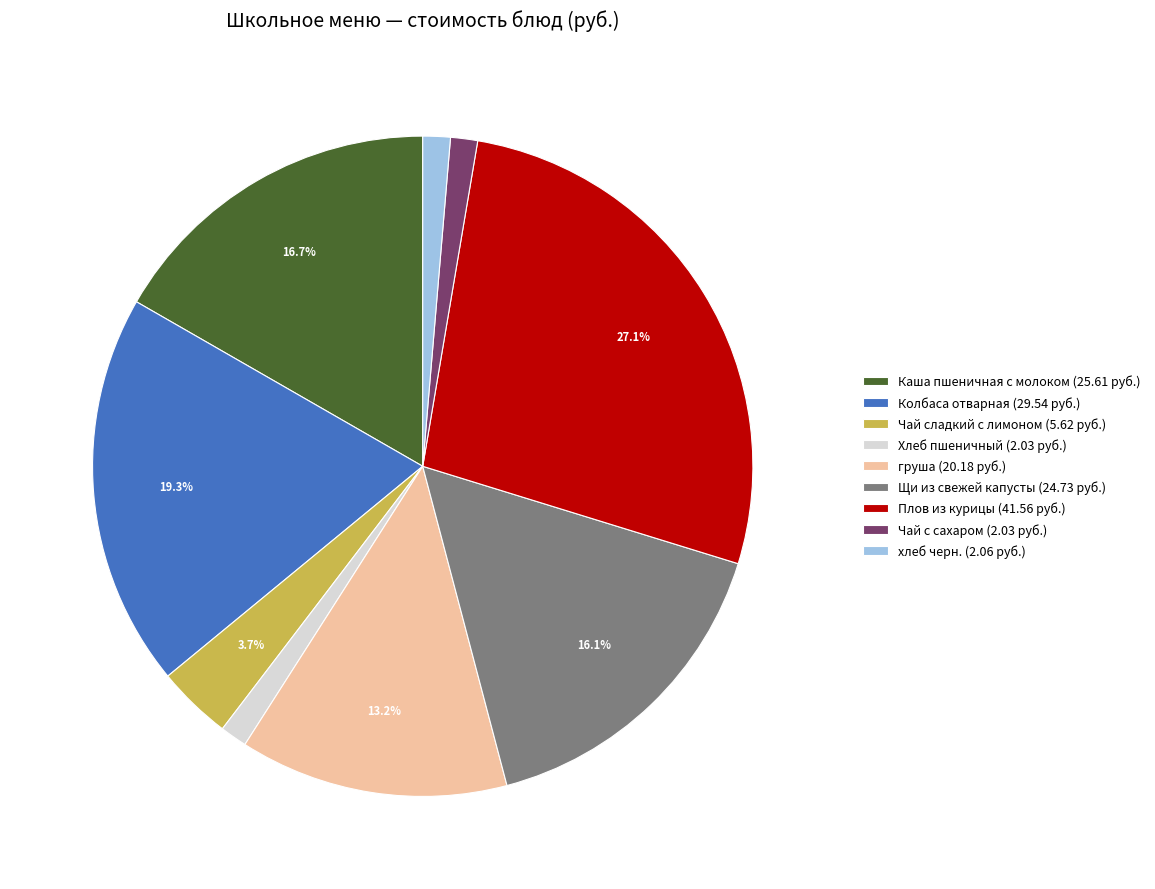

Does хлеб черн. represent more than half of the total?

No